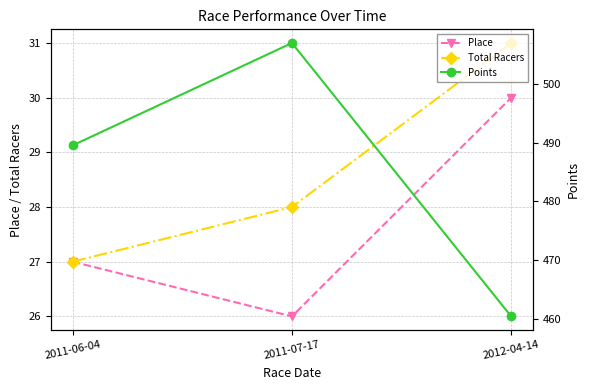

Is the value of Place at 2011-06-04 greater than the value of Points at 2012-04-14?

No